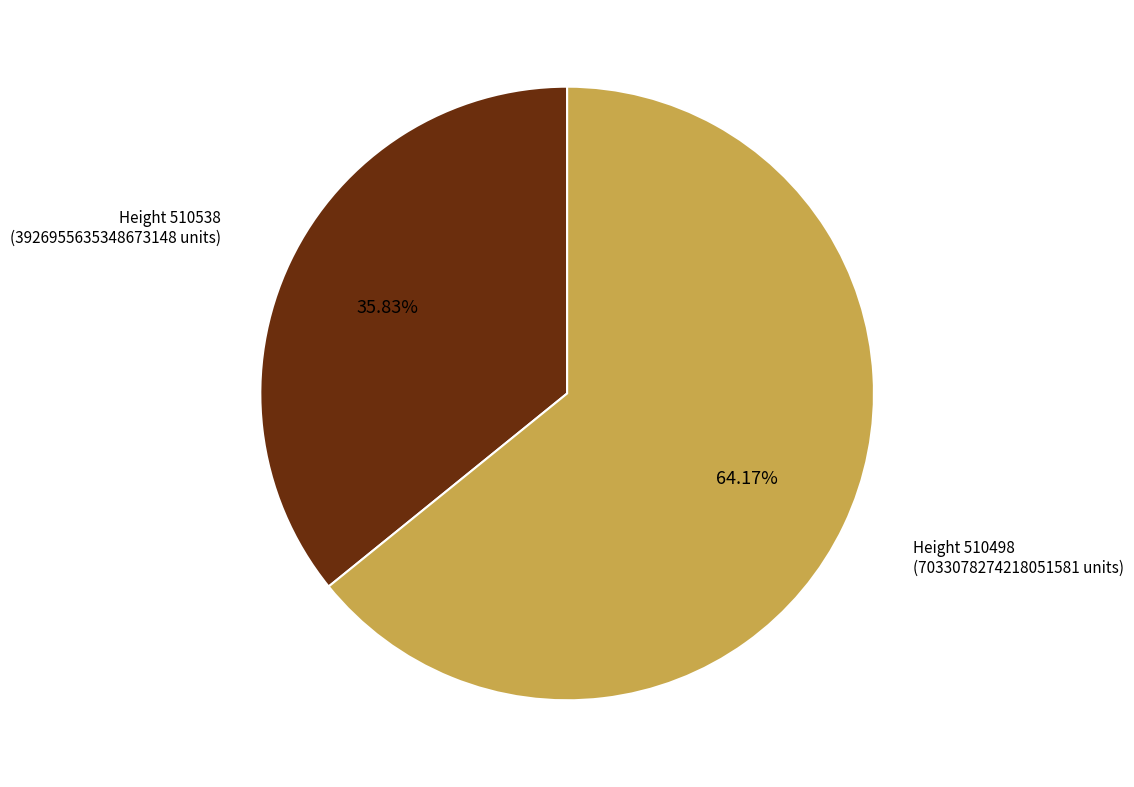

Count the number of slices in the pie.

2